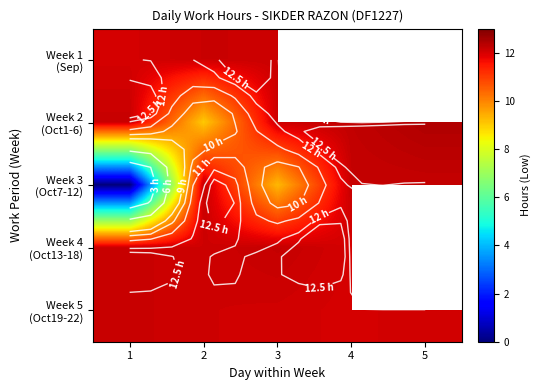

Rank the categories by Week 1 (Sep) value from highest to lowest.

2, 3, 4, 5, 1